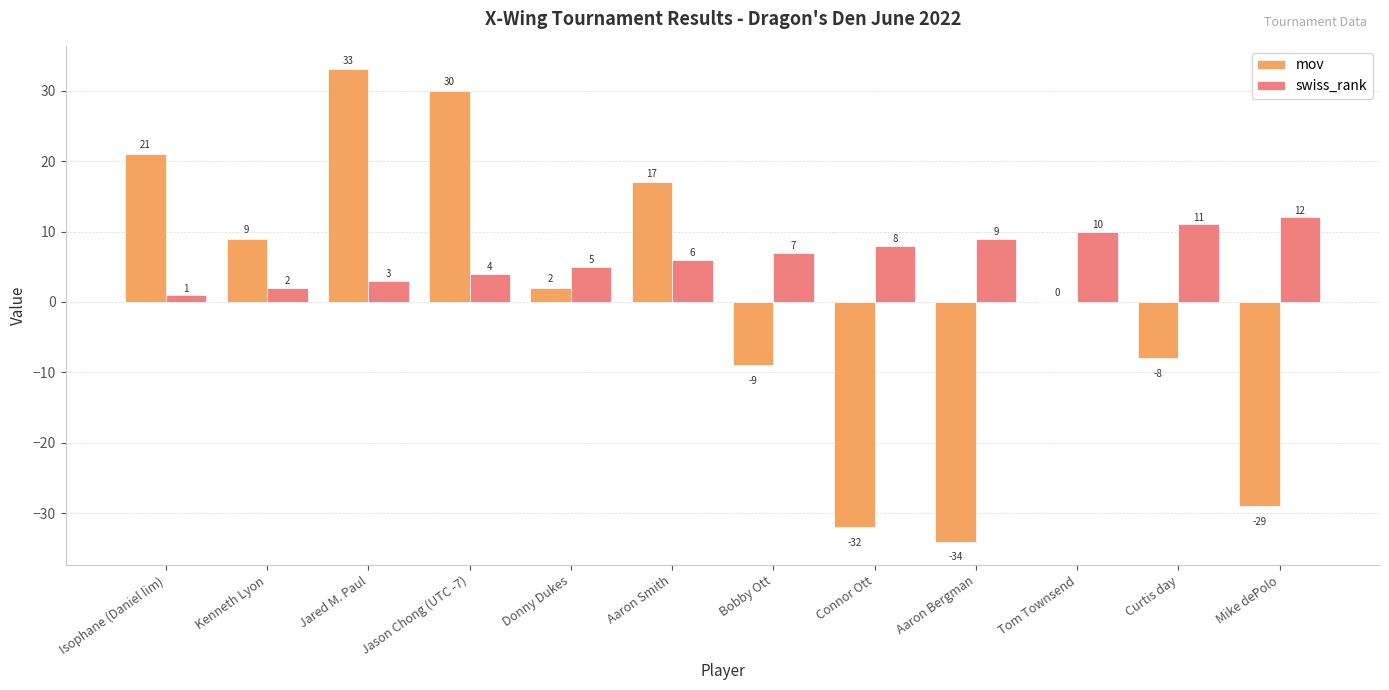

Is the value of mov at Jason Chong (UTC -7) greater than the value of swiss_rank at Kenneth Lyon?

Yes